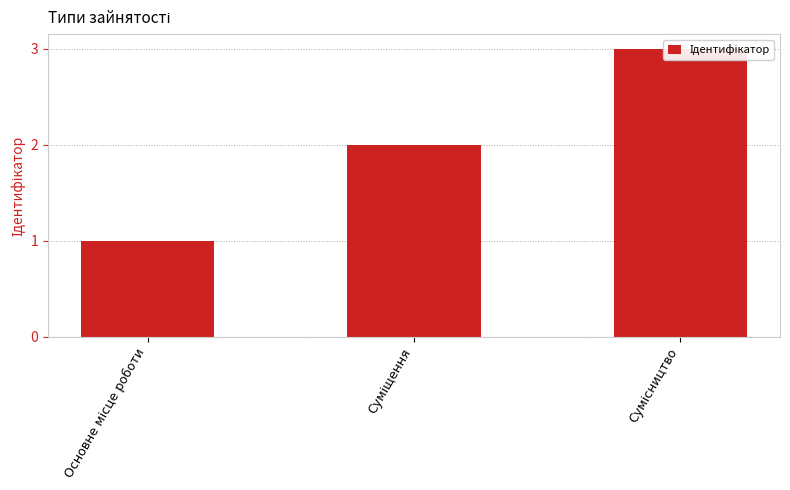

Between Сумісництво and Основне місце роботи, which is larger?

Сумісництво